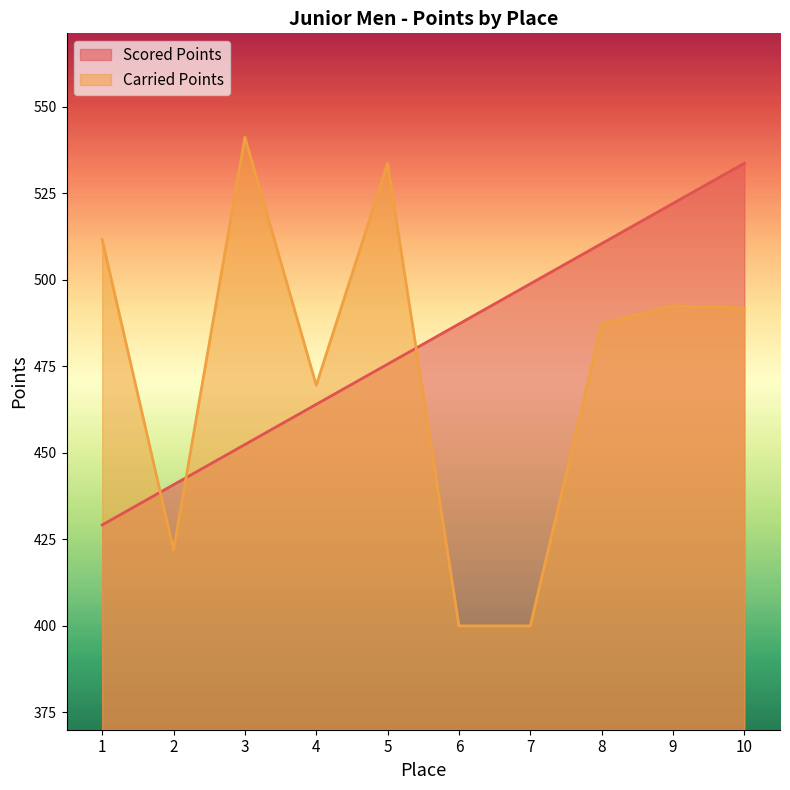

Reading left to right, what are all the values shown in this chart?

Scored Points: 429.2	440.8	452.4	464.0	475.6	487.2	498.8	510.5	522.1	533.7
Carried Points: 511.6	421.9	541.2	469.5	533.6	400.0	400.0	487.2	492.5	491.8